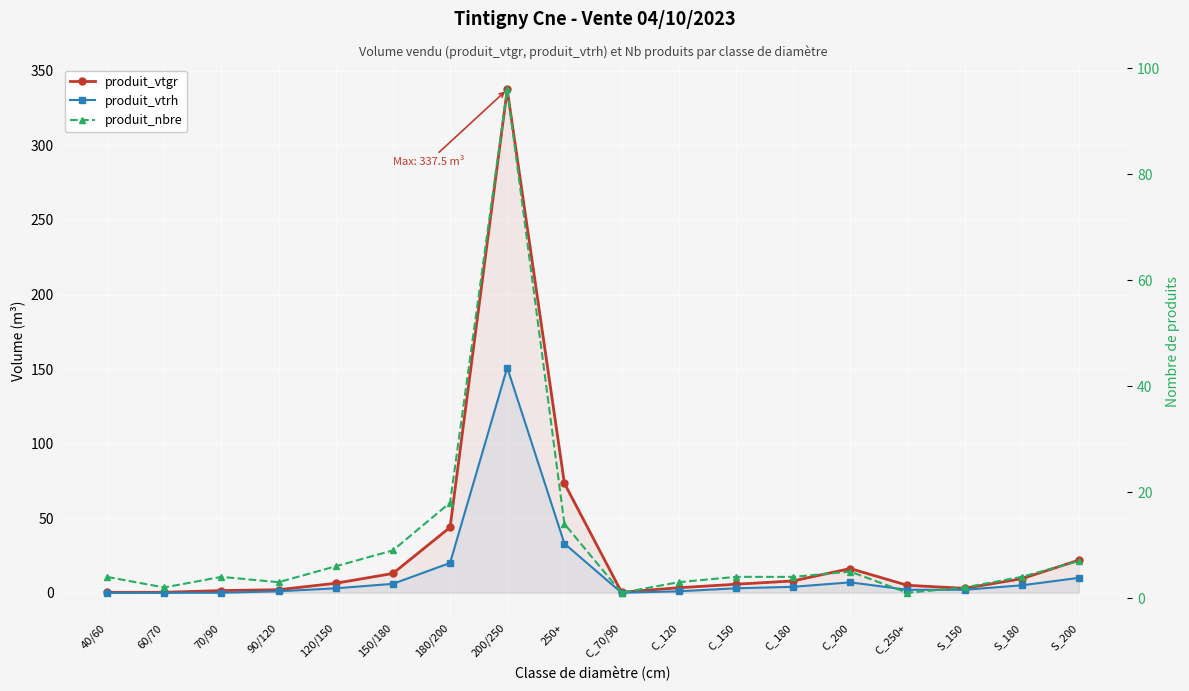

What is the label of the 18th point from the right?

40/60